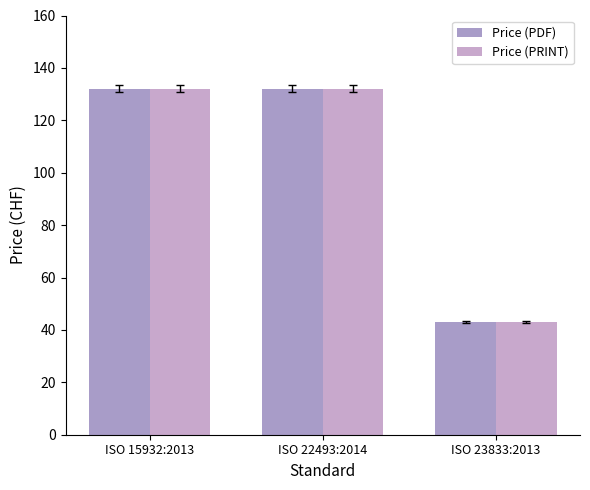

What is the label of the 1st bar from the left?

ISO 15932:2013